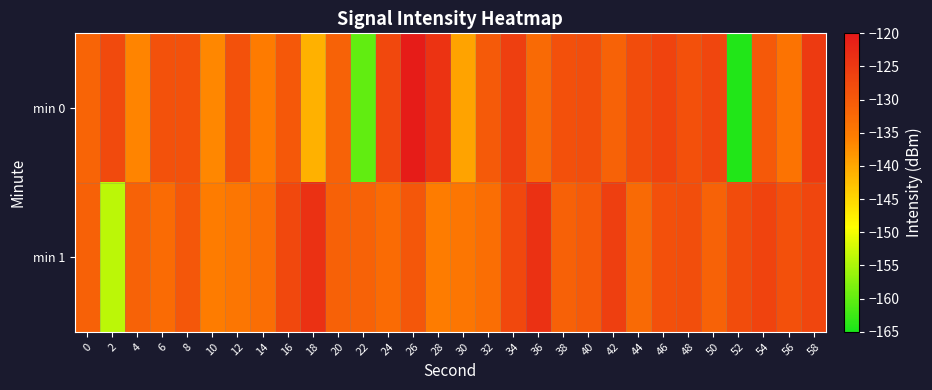

What is the total value across all series at 12?

-262.9